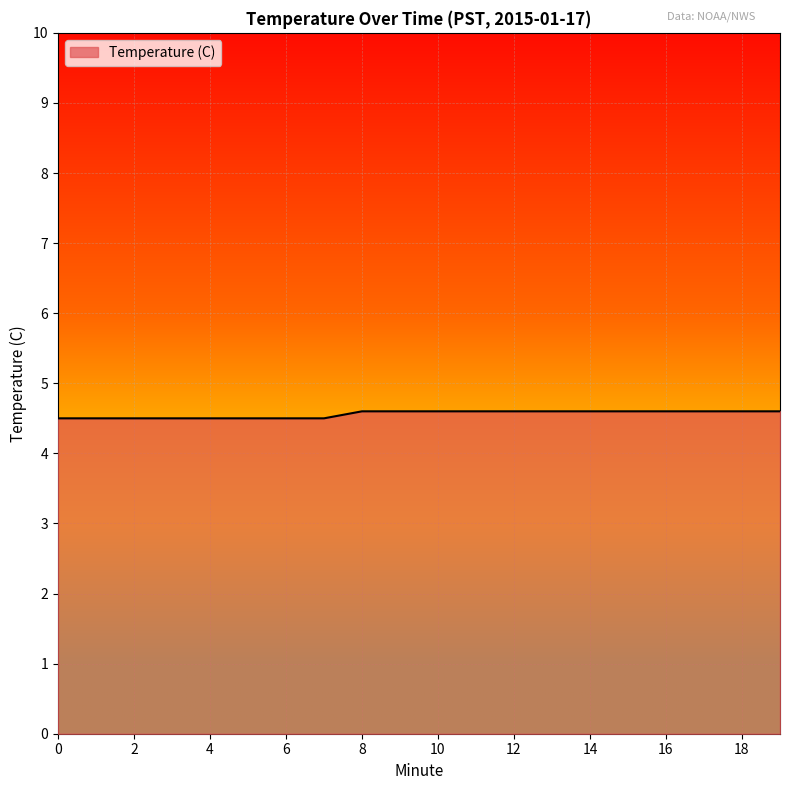

What is the maximum value shown in the chart?

4.6